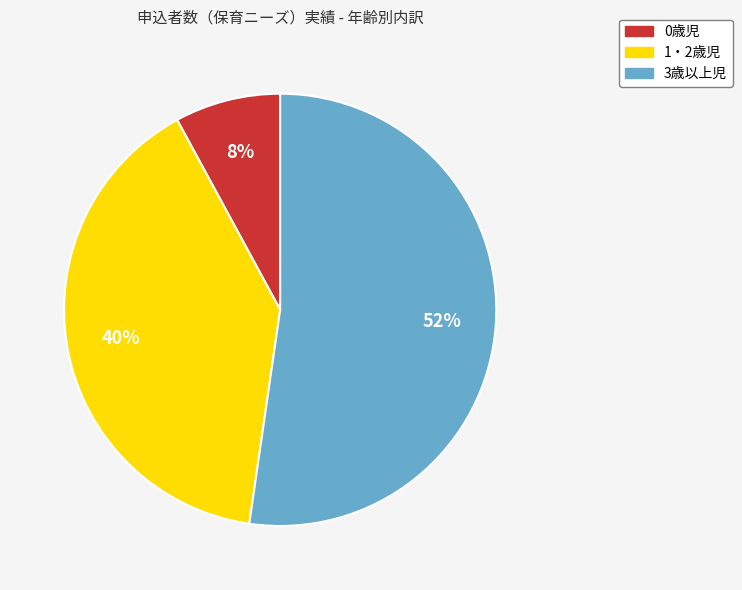

What is the majority slice?

3歳以上児